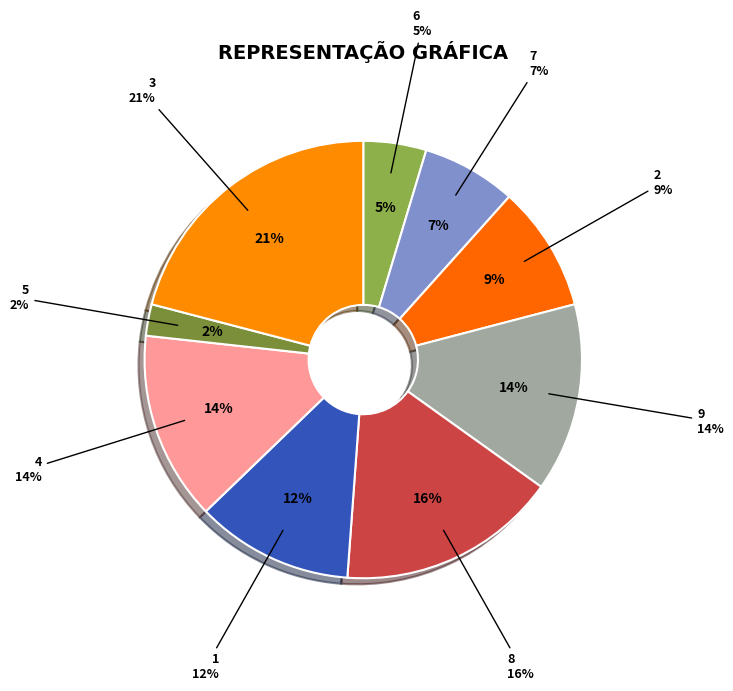

Is the sum of col_1=1 and col_1=5 greater than half?

No